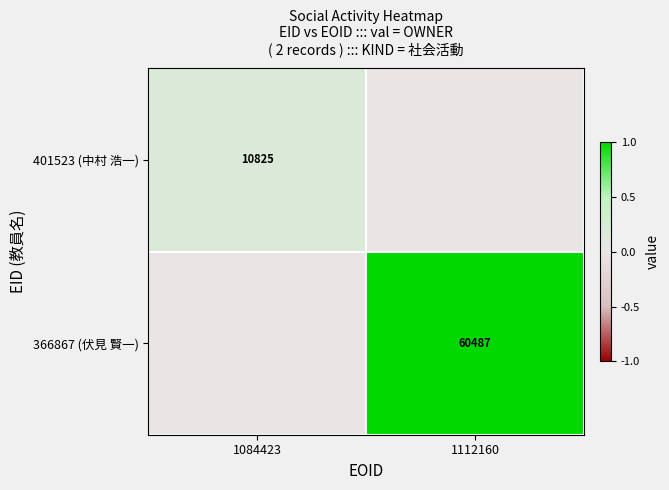

Is the value of 366867 (伏見 賢一) at 1112160 greater than the value of 401523 (中村 浩一) at 1084423?

Yes